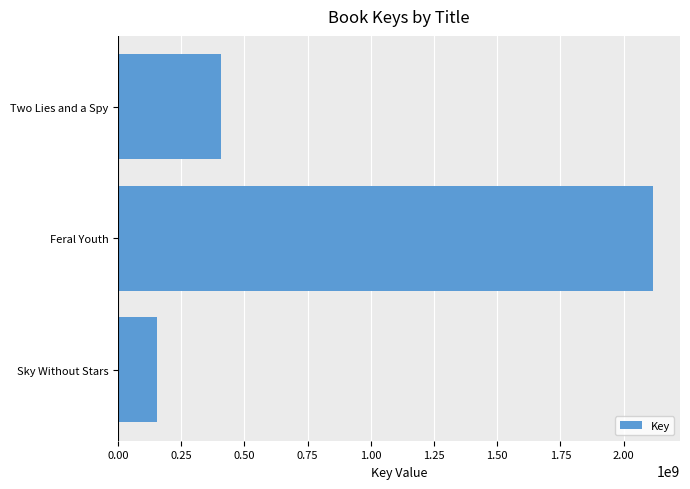

What is the change in value from Feral Youth to Two Lies and a Spy?

-1709162735